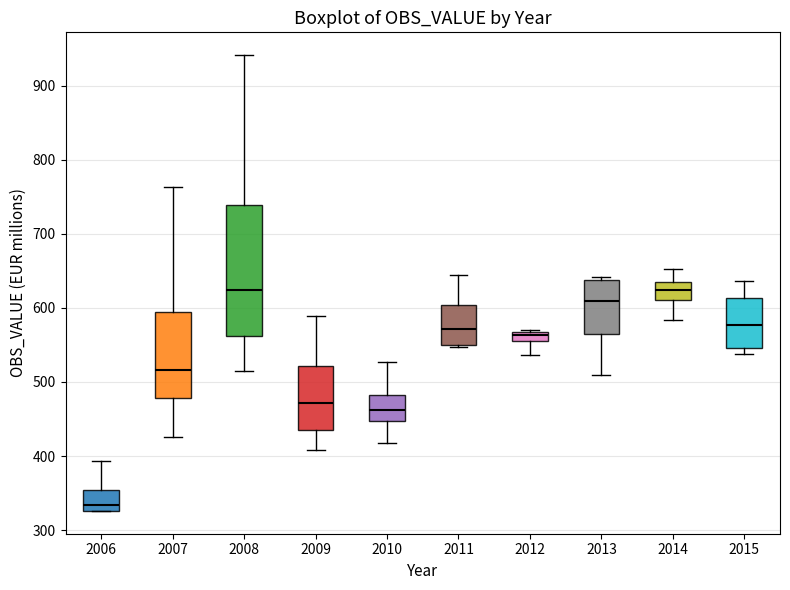

Where is the lower edge of the box at x = 2013 on the y-axis? The values are not printed on the chart, so give them approximately, as read against the axis.

560